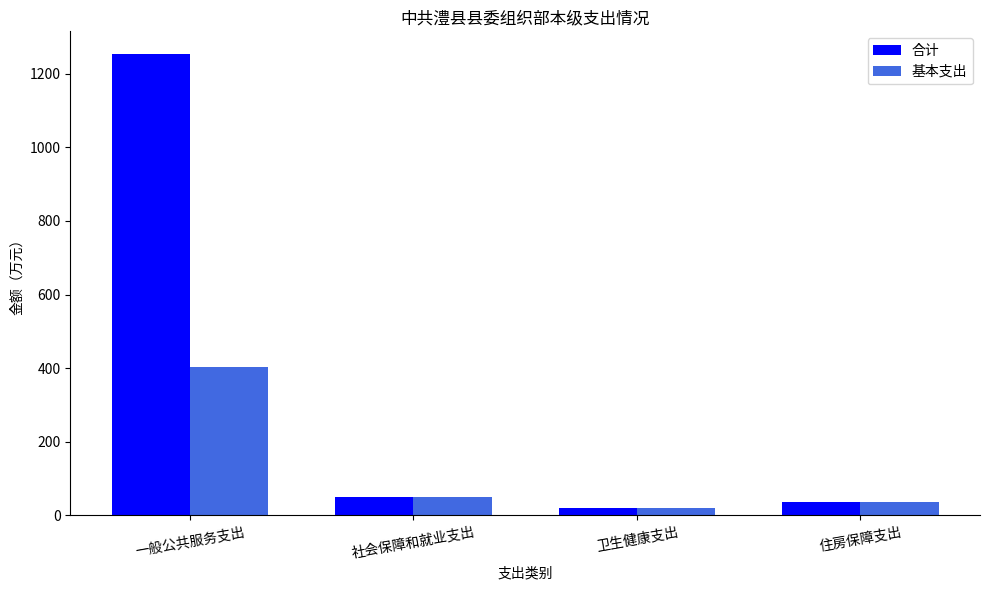

At which category is the sum across all series the highest?

一般公共服务支出